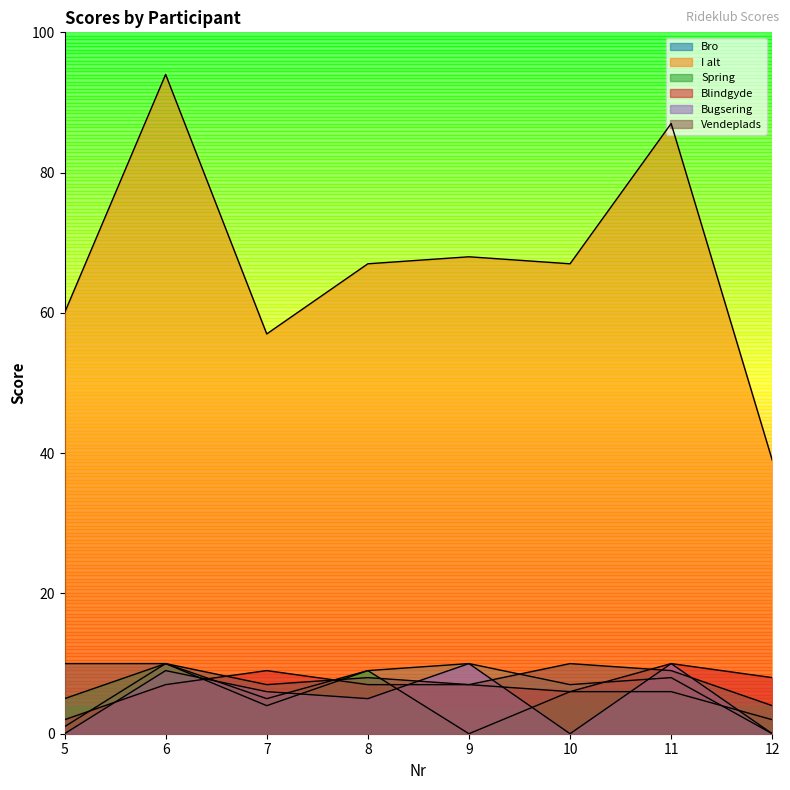

Reading right to left, list all the values displayed in this chart.

Bro: 0	8	7	10	9	4	10	1
I alt: 39	87	67	68	67	57	94	60
Spring: 2	6	6	0	9	5	10	5
Blindgyde: 8	10	6	7	7	9	7	2
Bugsering: 0	10	0	10	5	6	9	0
Vendeplads: 4	9	10	7	8	7	10	10